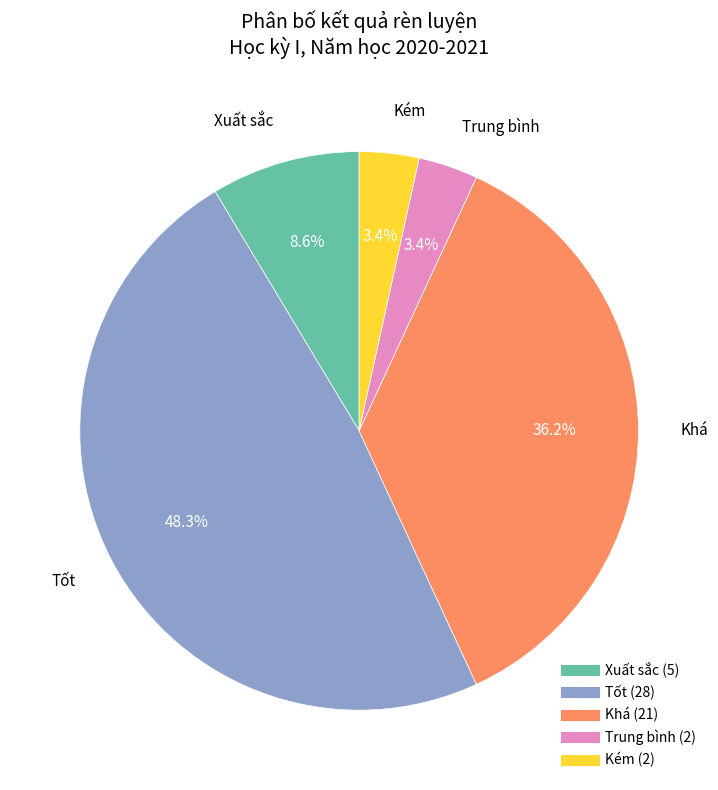

Combined, do Trung bình and Kém account for over 50%?

No